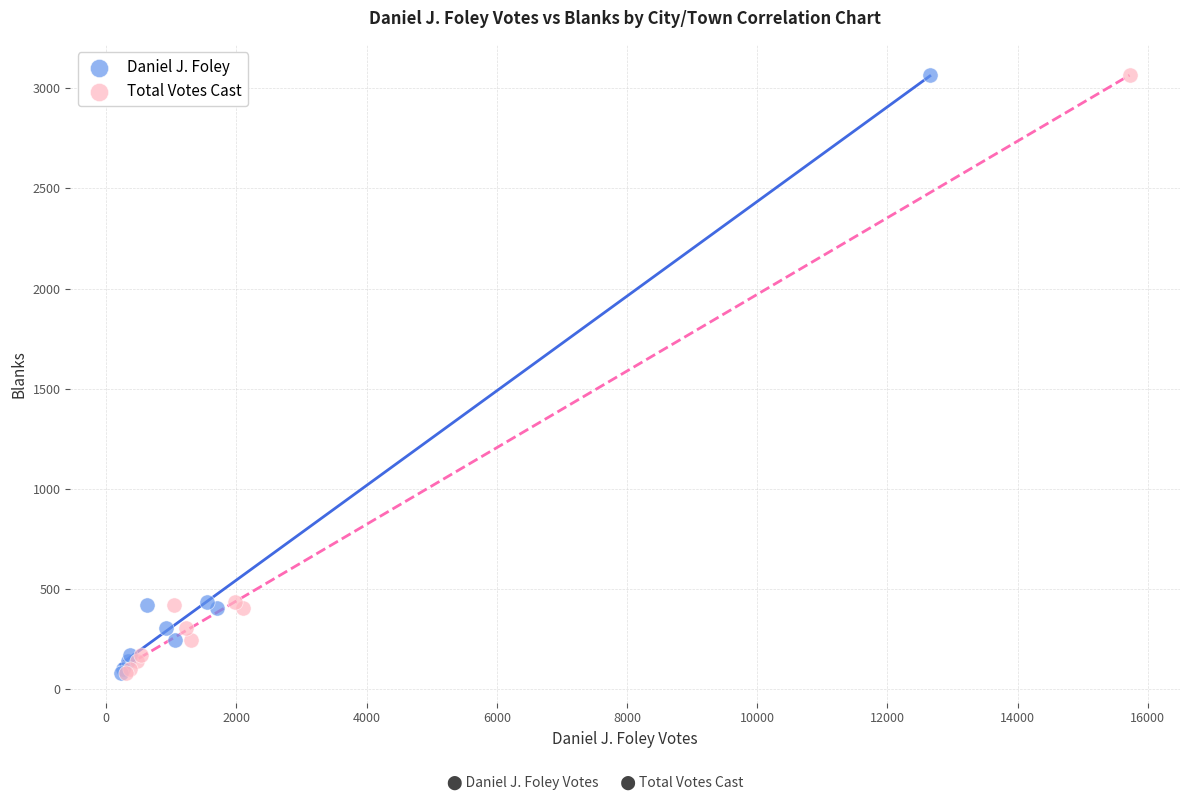

What are all the series names shown in the legend?

Daniel J. Foley, Total Votes Cast